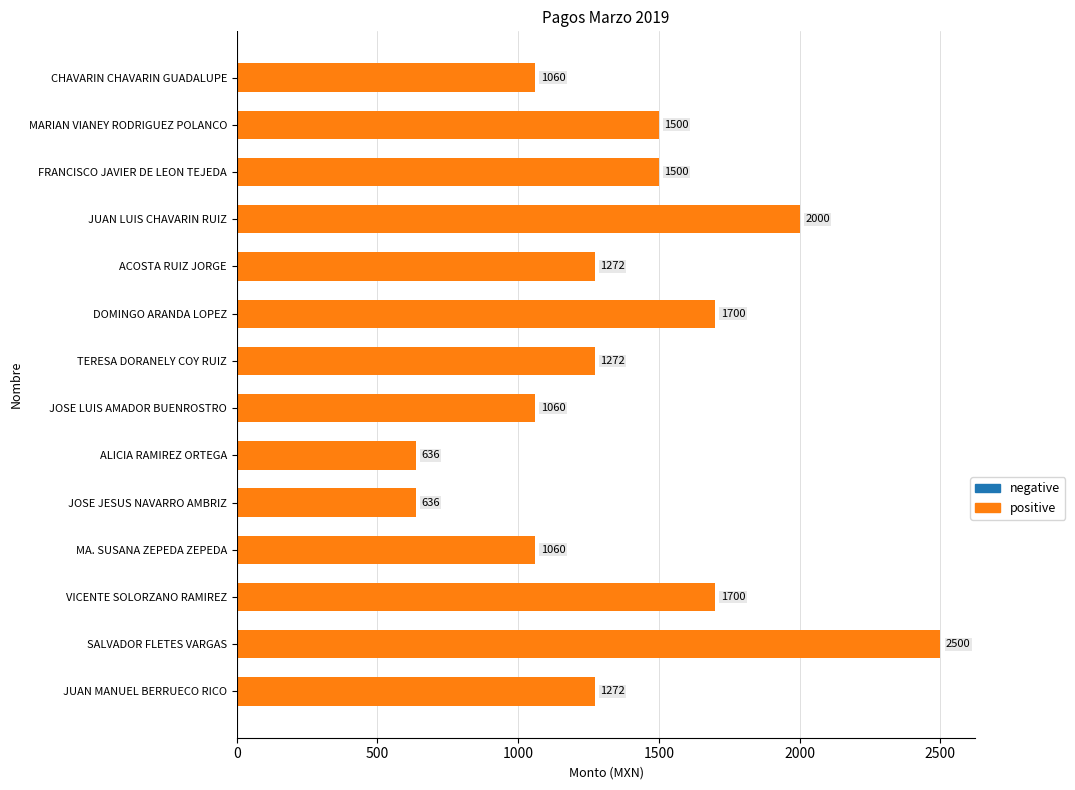

What is the maximum value shown in the chart?

2500